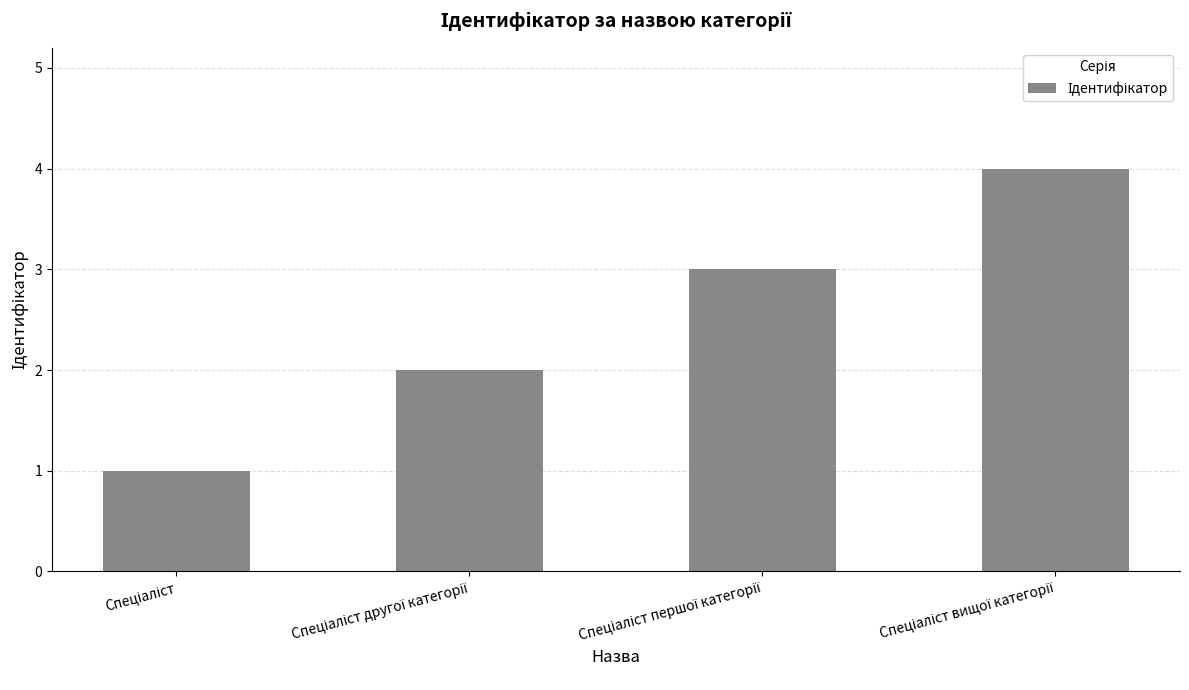

What is the sum of all values?

10